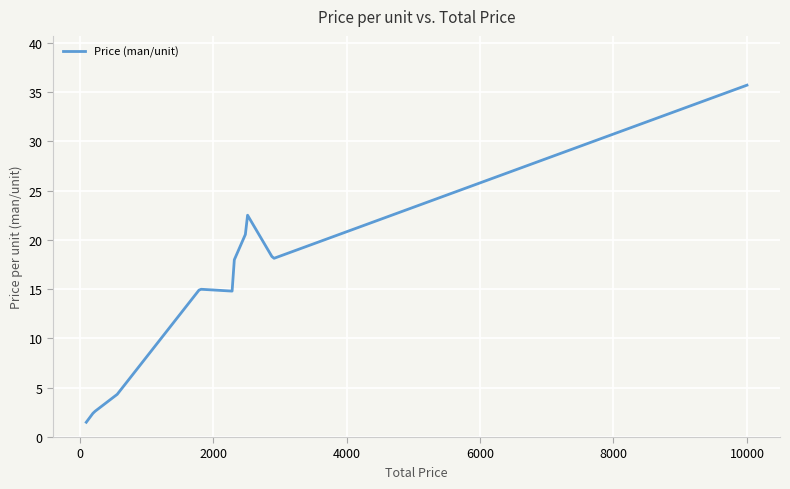

What is the difference between the maximum and second lowest values?

33.9